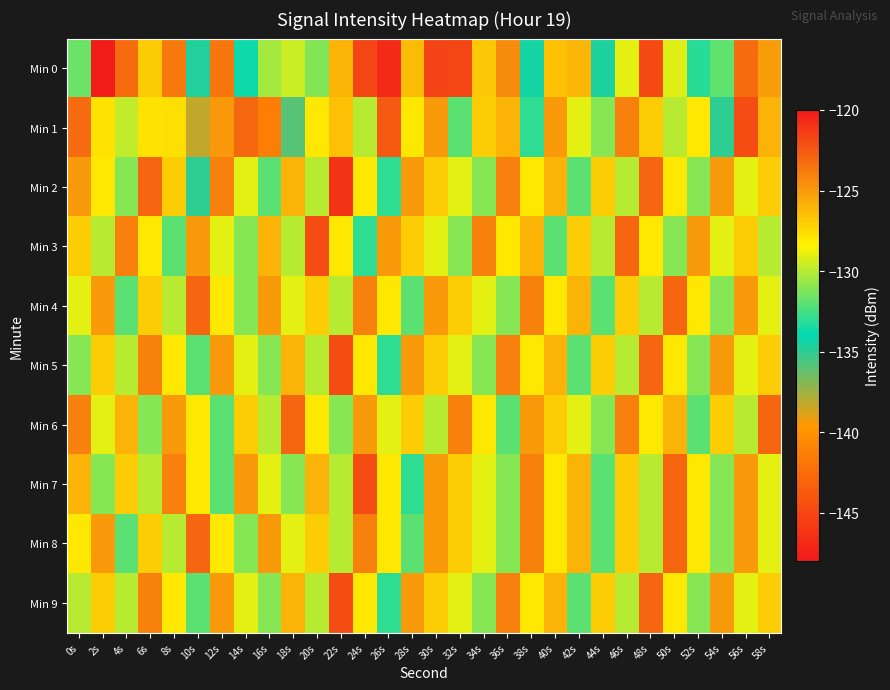

At 12s, list the series in order from largest to smallest.

Min 0, Min 2, Min 1, Min 5, Min 9, Min 4, Min 8, Min 3, Min 6, Min 7